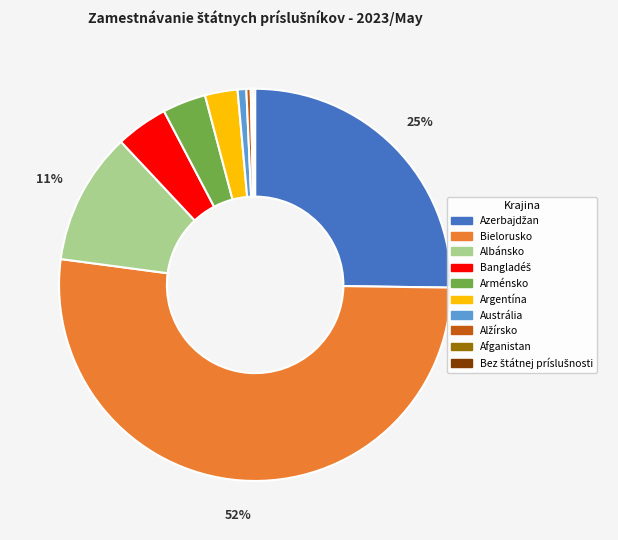

Which has a higher value, Bielorusko or Arménsko?

Bielorusko